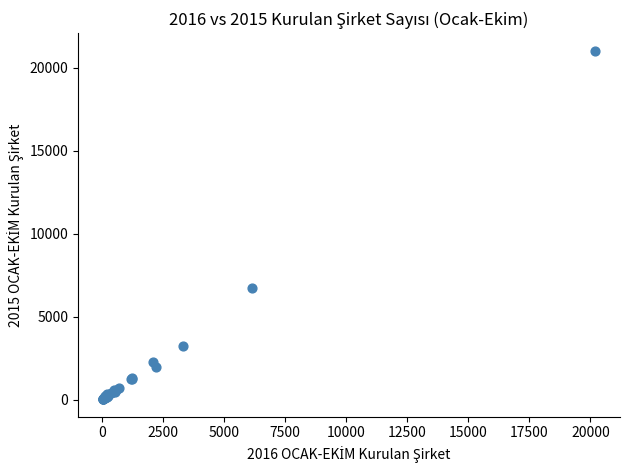

What Y value in the scatter plot is closest to 10523?

6749